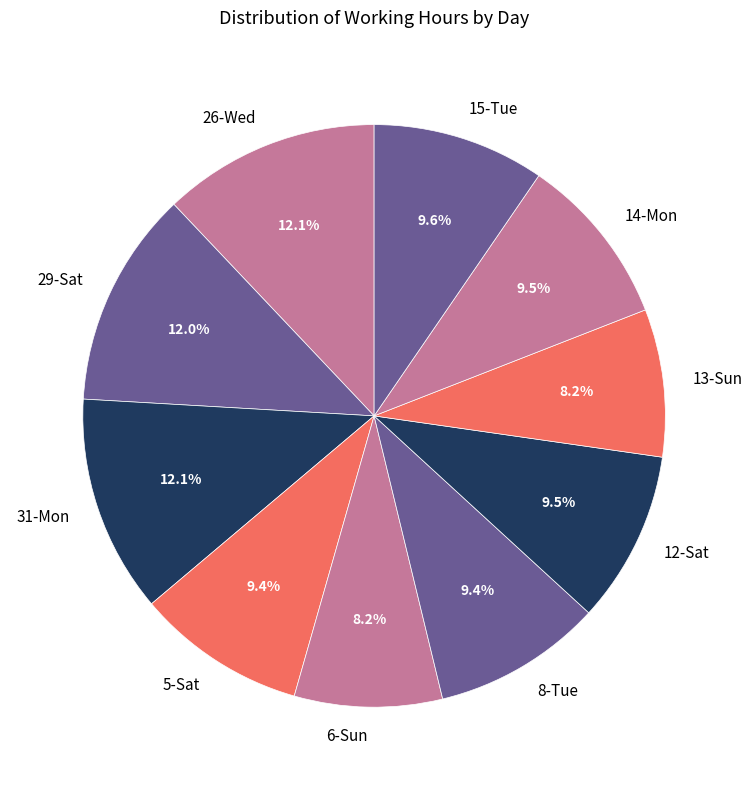

Is there any slice that represents more than half of the pie?

No